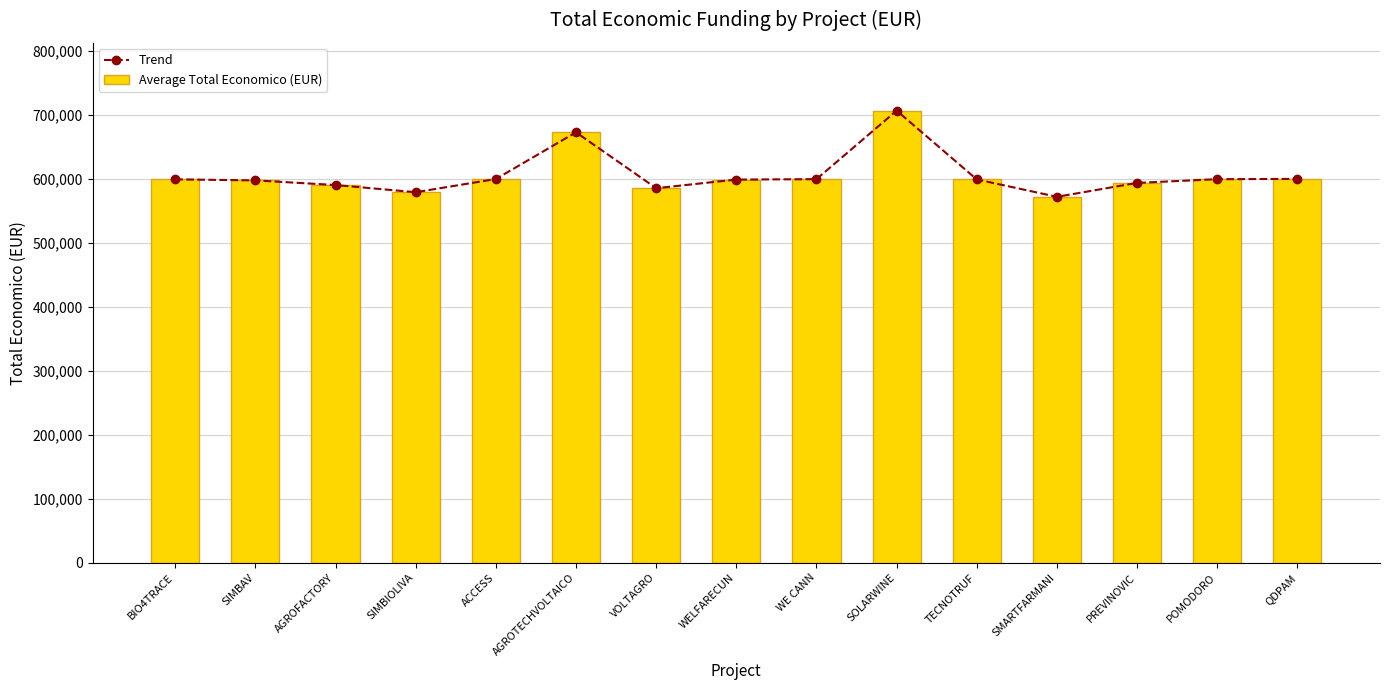

What position from the left is POMODORO?

14